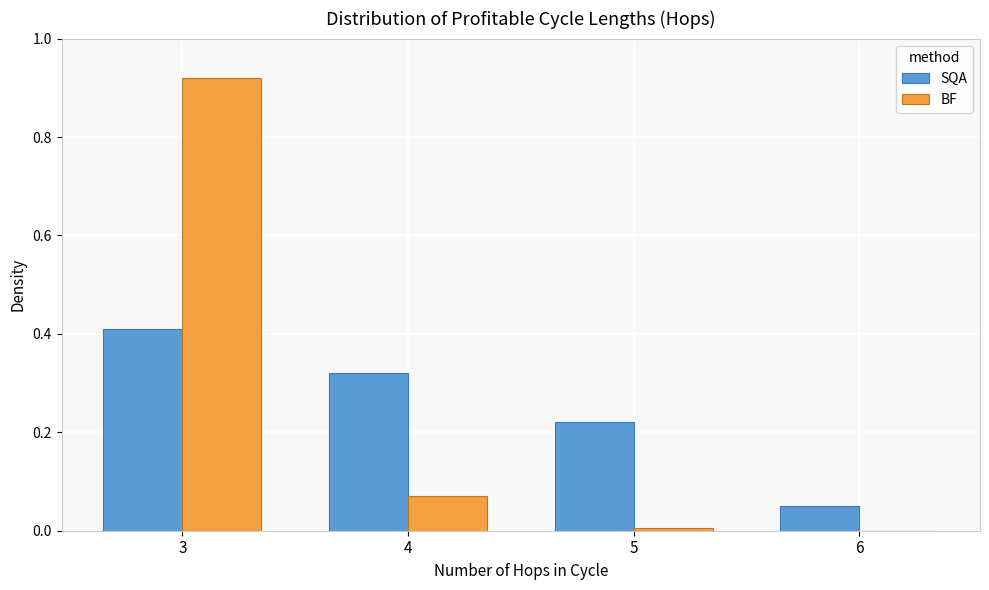

Between 3 and 4, which series saw the biggest shift?

BF